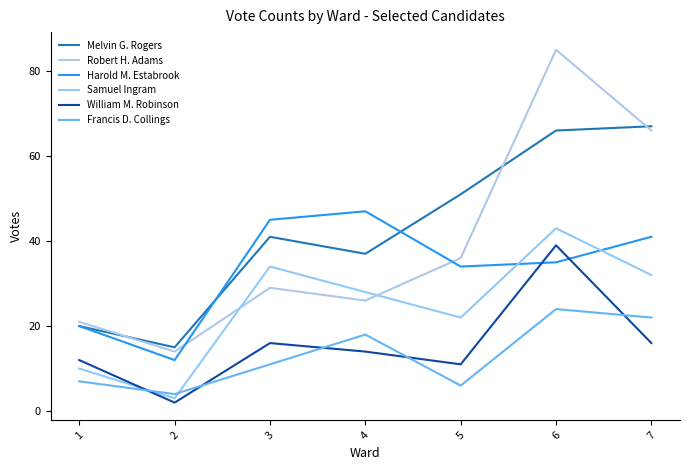

Reading right to left, list all the values displayed in this chart.

Melvin G. Rogers: 7=67	6=66	5=51	4=37	3=41	2=15	1=20
Robert H. Adams: 7=66	6=85	5=36	4=26	3=29	2=14	1=21
Harold M. Estabrook: 7=41	6=35	5=34	4=47	3=45	2=12	1=20
Samuel Ingram: 7=32	6=43	5=22	4=28	3=34	2=3	1=10
William M. Robinson: 7=16	6=39	5=11	4=14	3=16	2=2	1=12
Francis D. Collings: 7=22	6=24	5=6	4=18	3=11	2=4	1=7